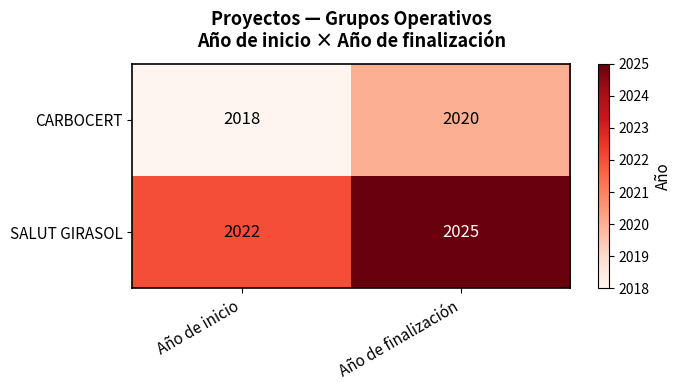

Which category has the highest value across all series?

Año de finalización